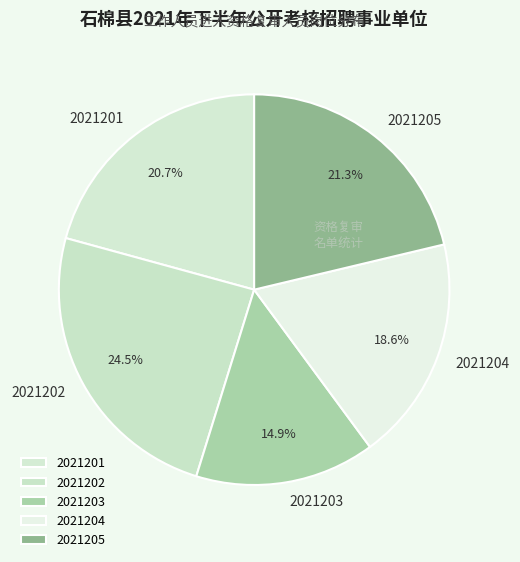

How many slices are in this pie chart?

5